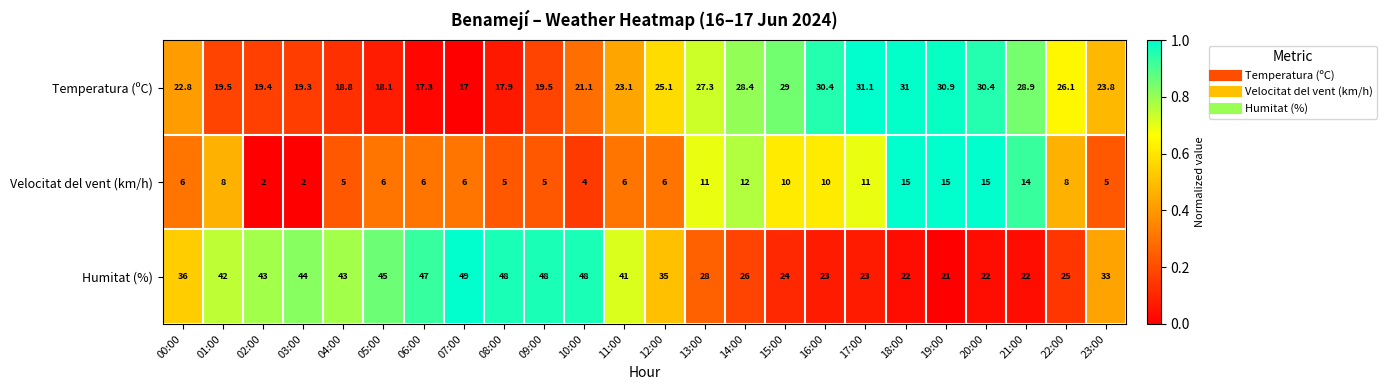

Rank the series at 08:00 from lowest to highest value.

Velocitat del vent (km/h), Temperatura (ºC), Humitat (%)